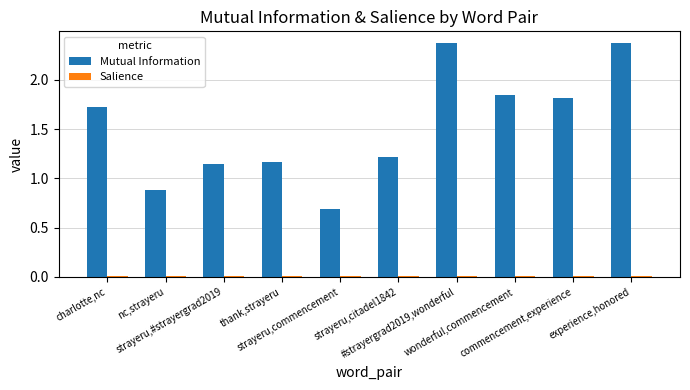

Which series has the largest total across all categories?

Mutual Information